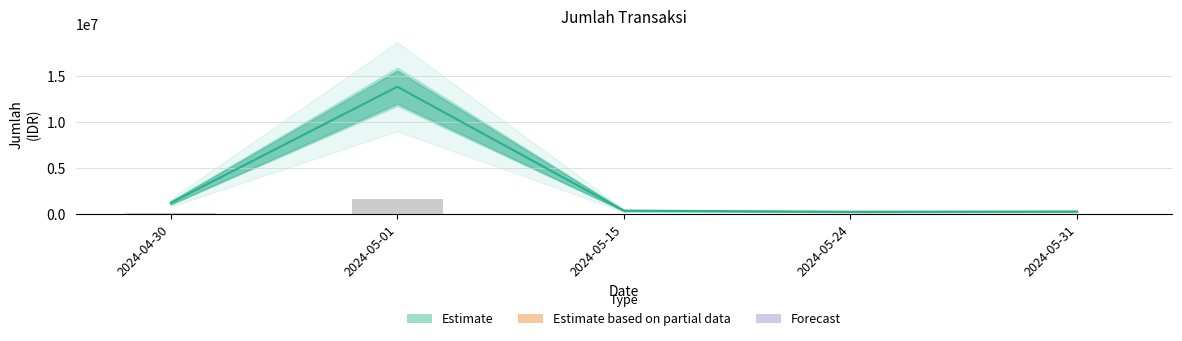

Between 2024-05-15 and 2024-05-01, which is larger?

2024-05-01